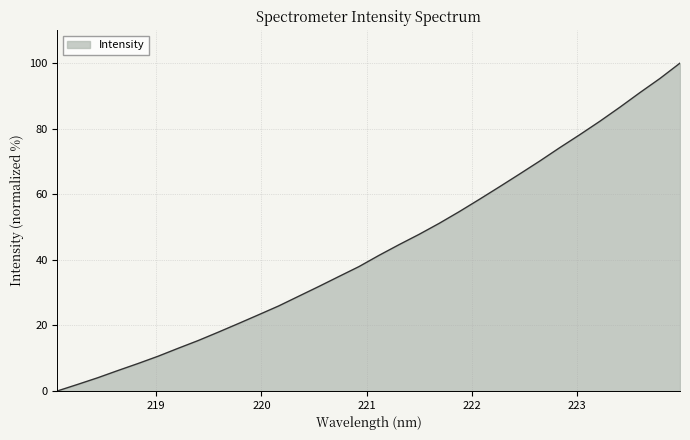

What is the maximum value shown in the chart?

100.0